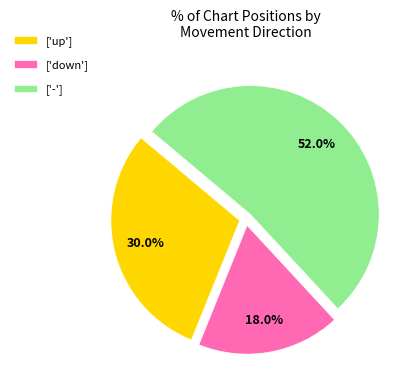

Which category has the smallest portion of the pie?

['down']